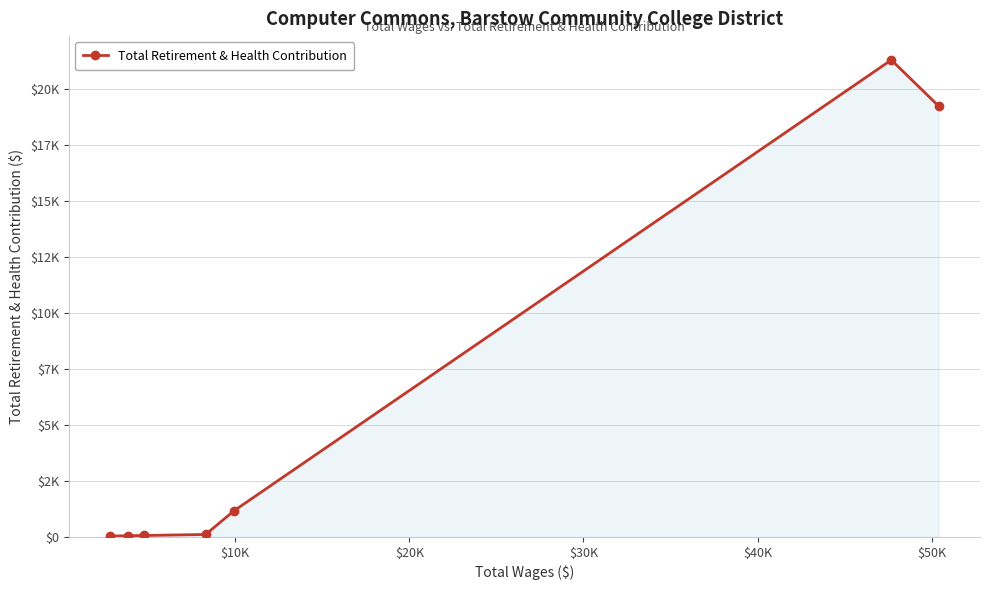

True or false: there are more than 1 points higher than both neighbors.

False